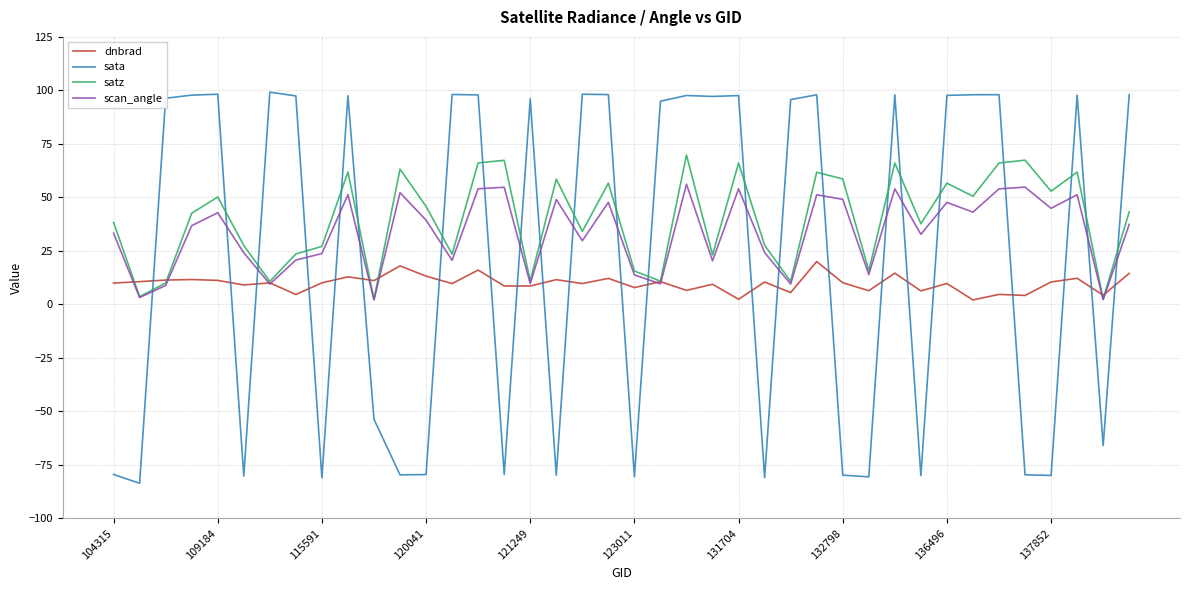

How many times do sata and dnbrad cross each other?

23